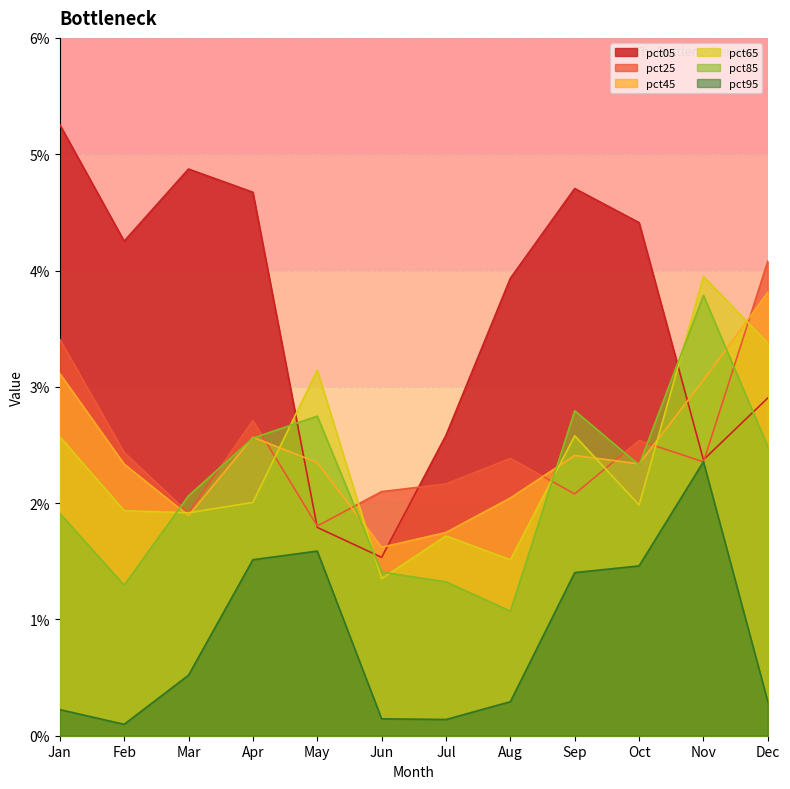

Where is the first local minimum for pct85?

Feb